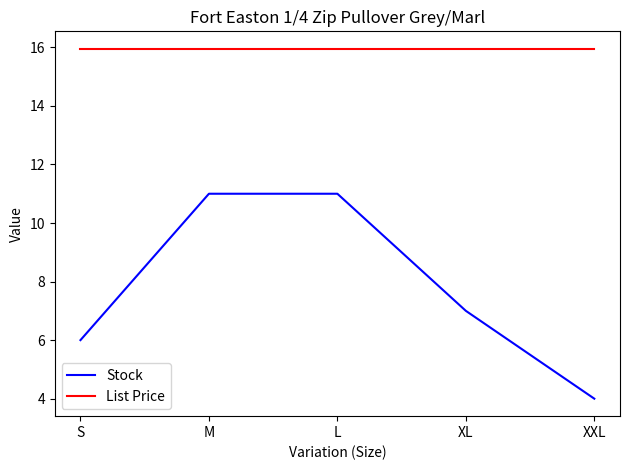

Is the value of Stock at XXL greater than the value of List Price at L?

No